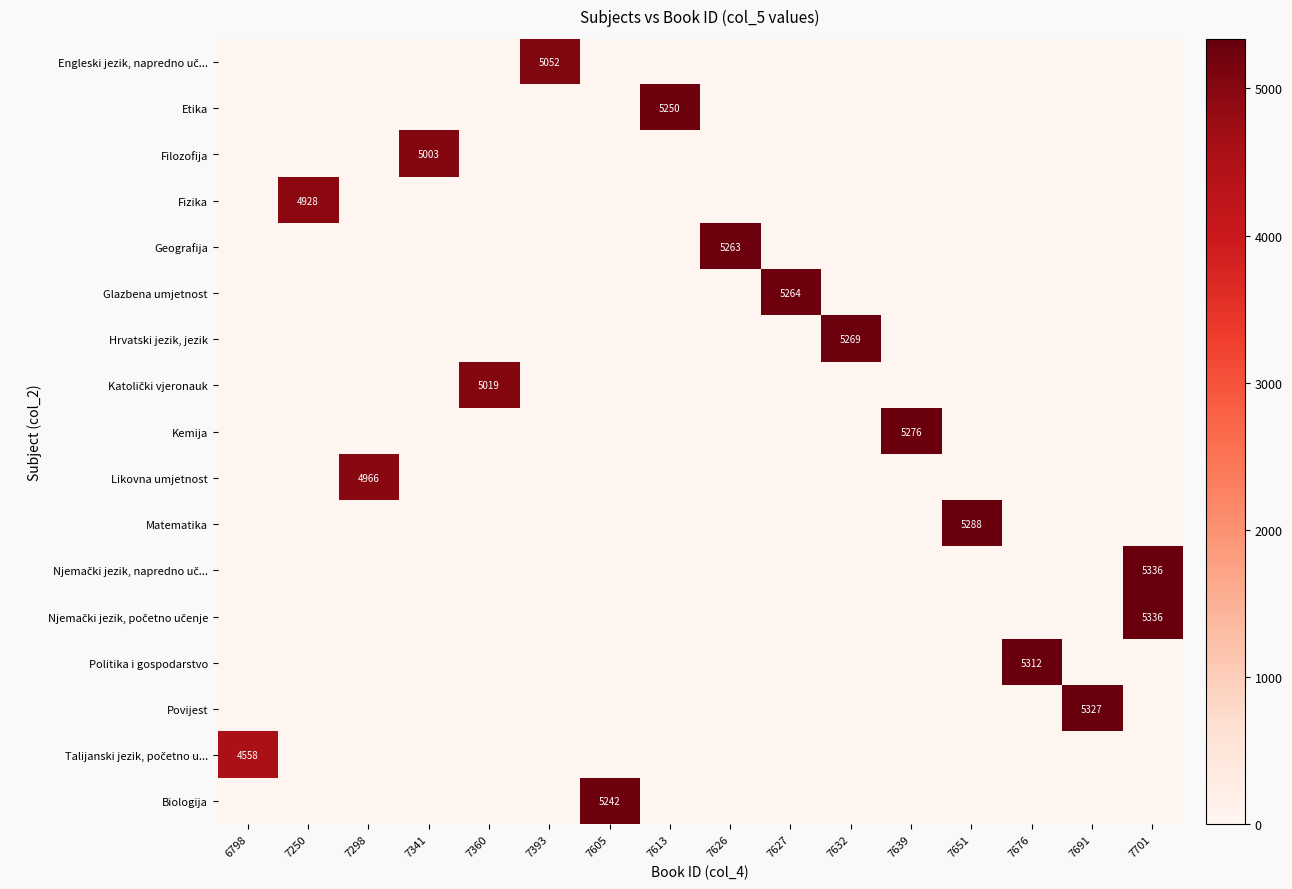

What is the total value across all series at 7676?

5312